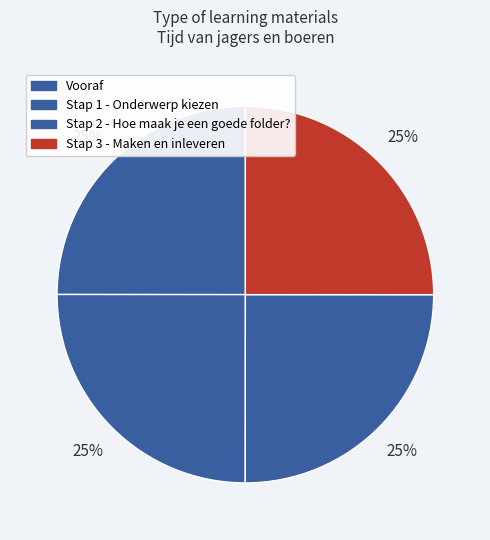

To the nearest percent, what portion does Stap 2 - Hoe maak je een goede folder? represent?

25%